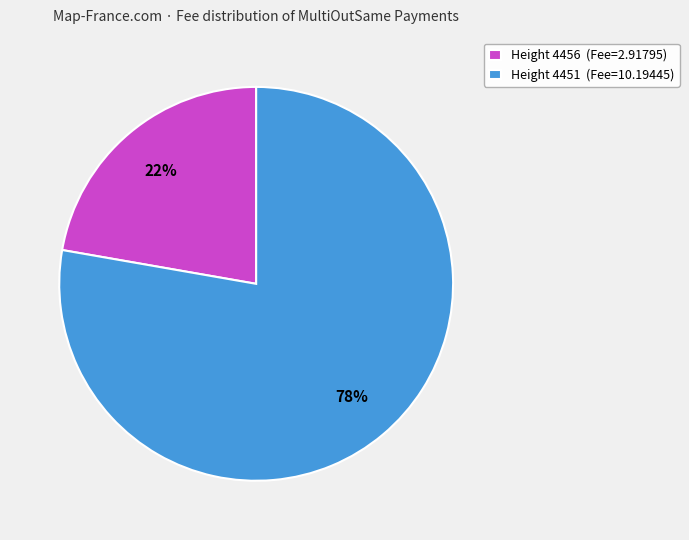

Is there any slice that represents more than half of the pie?

Yes